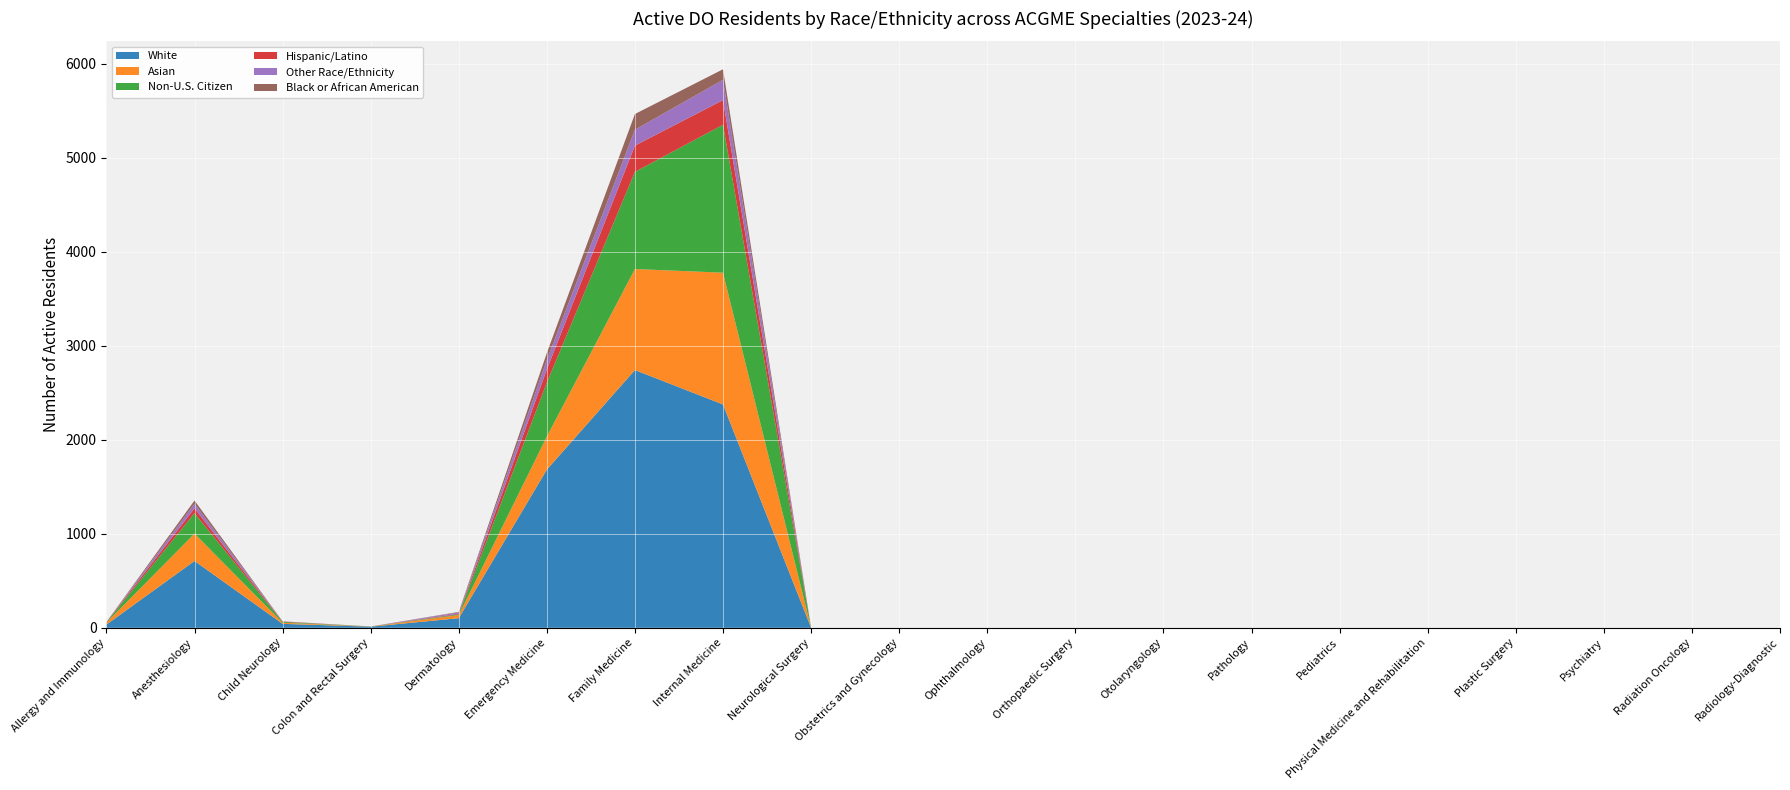

Reading left to right, transcribe all the data shown in this chart.

White: Allergy and Immunology=34	Anesthesiology=711	Child Neurology=42	Colon and Rectal Surgery=12	Dermatology=102	Emergency Medicine=1683	Family Medicine=2742	Internal Medicine=2376	Neurological Surgery=0	Obstetrics and Gynecology=0	Ophthalmology=0	Orthopaedic Surgery=0	Otolaryngology=0	Pathology=0	Pediatrics=0	Physical Medicine and Rehabilitation=0	Plastic Surgery=0	Psychiatry=0	Radiation Oncology=0	Radiology-Diagnostic=0
Asian: Allergy and Immunology=21	Anesthesiology=291	Child Neurology=12	Colon and Rectal Surgery=1	Dermatology=33	Emergency Medicine=352	Family Medicine=1075	Internal Medicine=1402	Neurological Surgery=0	Obstetrics and Gynecology=0	Ophthalmology=0	Orthopaedic Surgery=0	Otolaryngology=0	Pathology=0	Pediatrics=0	Physical Medicine and Rehabilitation=0	Plastic Surgery=0	Psychiatry=0	Radiation Oncology=0	Radiology-Diagnostic=0
Non-U.S. Citizen: Allergy and Immunology=3	Anesthesiology=218	Child Neurology=9	Colon and Rectal Surgery=1	Dermatology=8	Emergency Medicine=574	Family Medicine=1034	Internal Medicine=1574	Neurological Surgery=0	Obstetrics and Gynecology=0	Ophthalmology=0	Orthopaedic Surgery=0	Otolaryngology=0	Pathology=0	Pediatrics=0	Physical Medicine and Rehabilitation=0	Plastic Surgery=0	Psychiatry=0	Radiation Oncology=0	Radiology-Diagnostic=0
Hispanic/Latino: Allergy and Immunology=3	Anesthesiology=51	Child Neurology=4	Colon and Rectal Surgery=0	Dermatology=7	Emergency Medicine=140	Family Medicine=279	Internal Medicine=262	Neurological Surgery=0	Obstetrics and Gynecology=0	Ophthalmology=0	Orthopaedic Surgery=0	Otolaryngology=0	Pathology=0	Pediatrics=0	Physical Medicine and Rehabilitation=0	Plastic Surgery=0	Psychiatry=0	Radiation Oncology=0	Radiology-Diagnostic=0
Other Race/Ethnicity: Allergy and Immunology=1	Anesthesiology=49	Child Neurology=2	Colon and Rectal Surgery=0	Dermatology=14	Emergency Medicine=102	Family Medicine=169	Internal Medicine=216	Neurological Surgery=0	Obstetrics and Gynecology=0	Ophthalmology=0	Orthopaedic Surgery=0	Otolaryngology=0	Pathology=0	Pediatrics=0	Physical Medicine and Rehabilitation=0	Plastic Surgery=0	Psychiatry=0	Radiation Oncology=0	Radiology-Diagnostic=0
Black or African American: Allergy and Immunology=0	Anesthesiology=34	Child Neurology=0	Colon and Rectal Surgery=0	Dermatology=5	Emergency Medicine=73	Family Medicine=167	Internal Medicine=112	Neurological Surgery=0	Obstetrics and Gynecology=0	Ophthalmology=0	Orthopaedic Surgery=0	Otolaryngology=0	Pathology=0	Pediatrics=0	Physical Medicine and Rehabilitation=0	Plastic Surgery=0	Psychiatry=0	Radiation Oncology=0	Radiology-Diagnostic=0